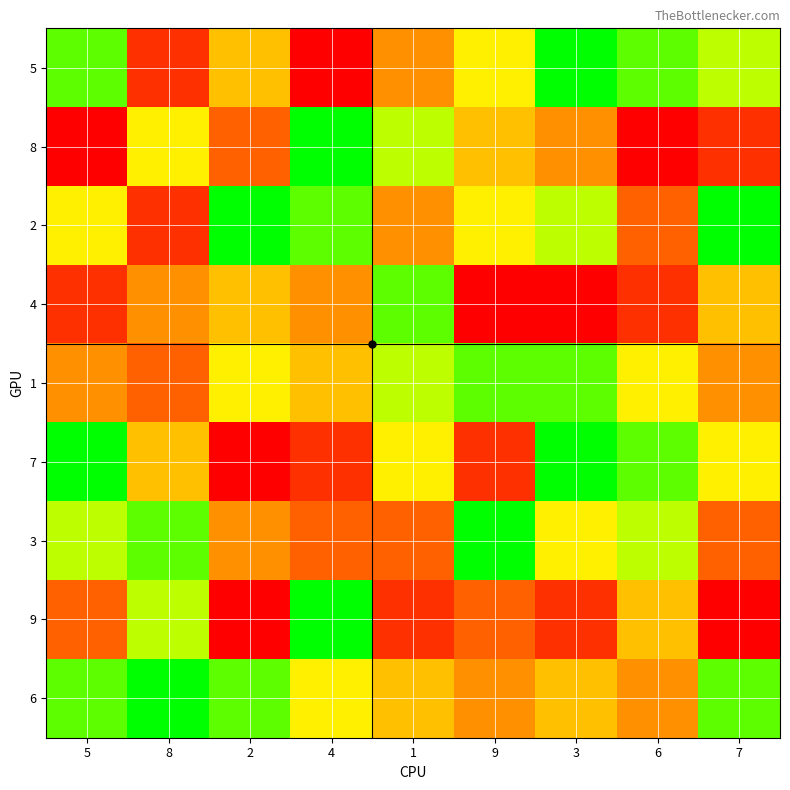

Reading right to left, transcribe all the data shown in this chart.

5: 7=7	6=8	3=9	9=6	1=4	4=1	2=5	8=2	5=8
8: 7=2	6=1	3=4	9=5	1=7	4=9	2=3	8=6	5=1
2: 7=9	6=3	3=7	9=6	1=4	4=8	2=9	8=2	5=6
4: 7=5	6=2	3=1	9=1	1=8	4=4	2=5	8=4	5=2
1: 7=4	6=6	3=8	9=8	1=7	4=5	2=6	8=3	5=4
7: 7=6	6=8	3=9	9=2	1=6	4=2	2=1	8=5	5=9
3: 7=3	6=7	3=6	9=9	1=3	4=3	2=4	8=8	5=7
9: 7=1	6=5	3=2	9=3	1=2	4=9	2=1	8=7	5=3
6: 7=8	6=4	3=5	9=4	1=5	4=6	2=8	8=9	5=8